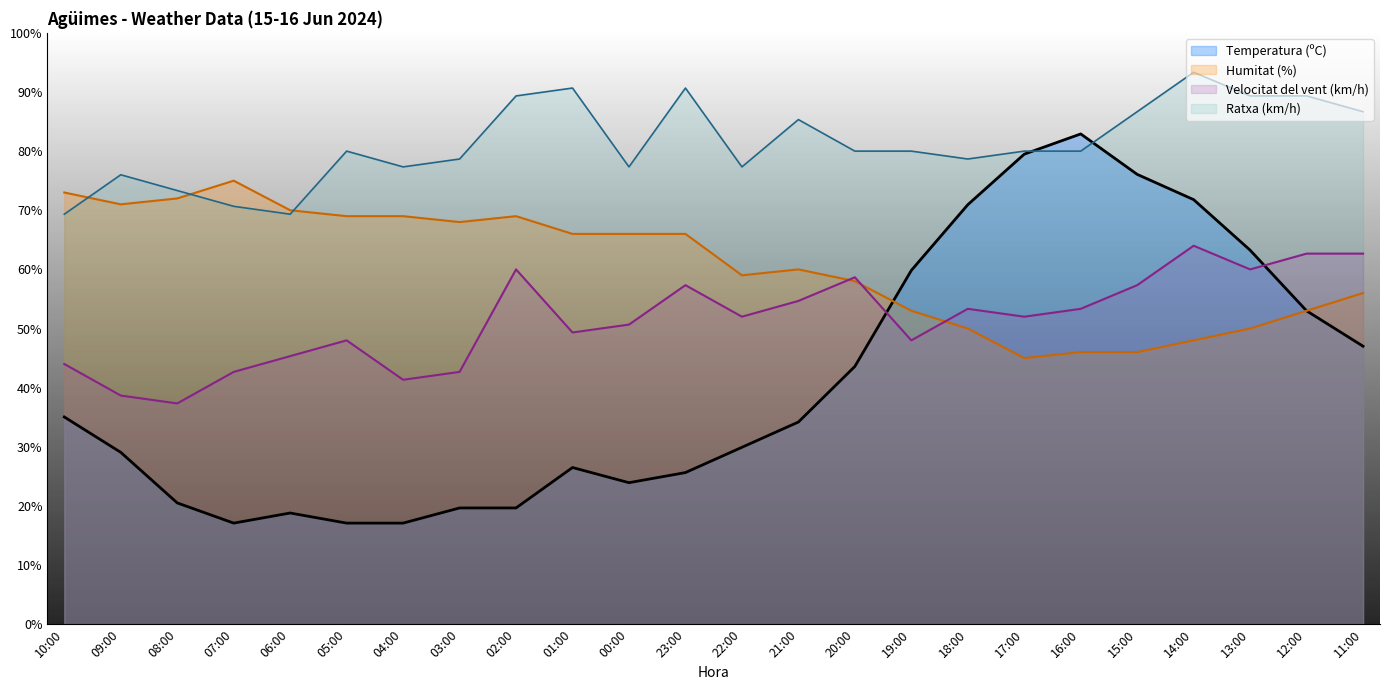

Is the value of Ratxa (km/h) at 03:00 greater than the value of Velocitat del vent (km/h) at 07:00?

Yes